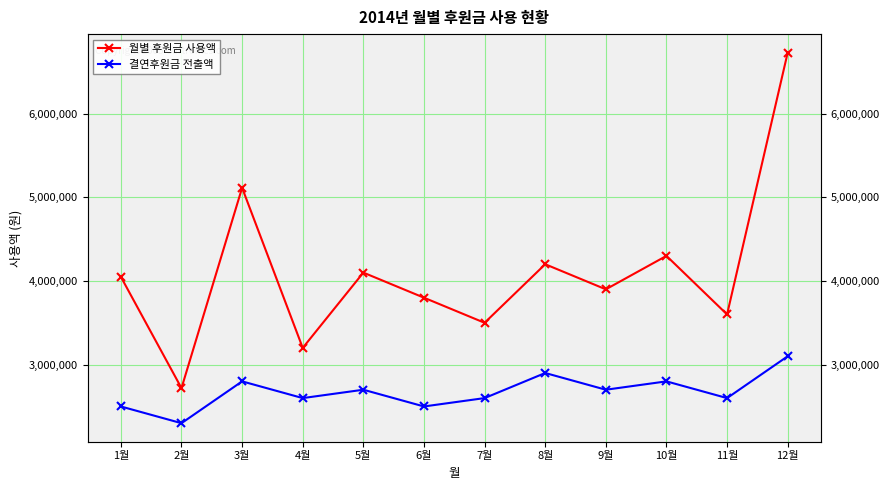

What is the label of the 9th point from the left?

9월